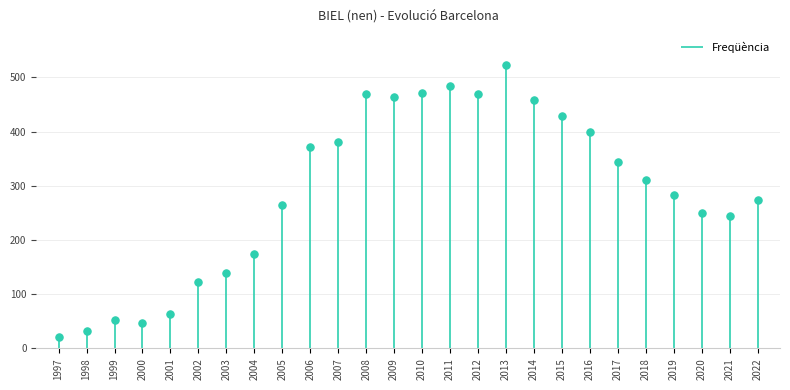

Between 2006 and 2008, which is larger?

2008